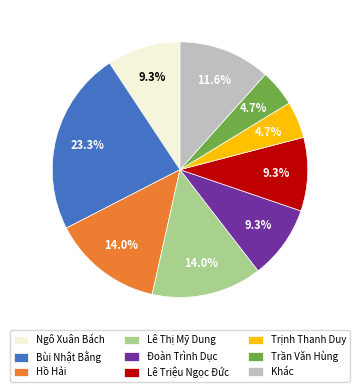

Combined, do Ngô Xuân Bách and Bùi Nhật Bằng account for over 50%?

No